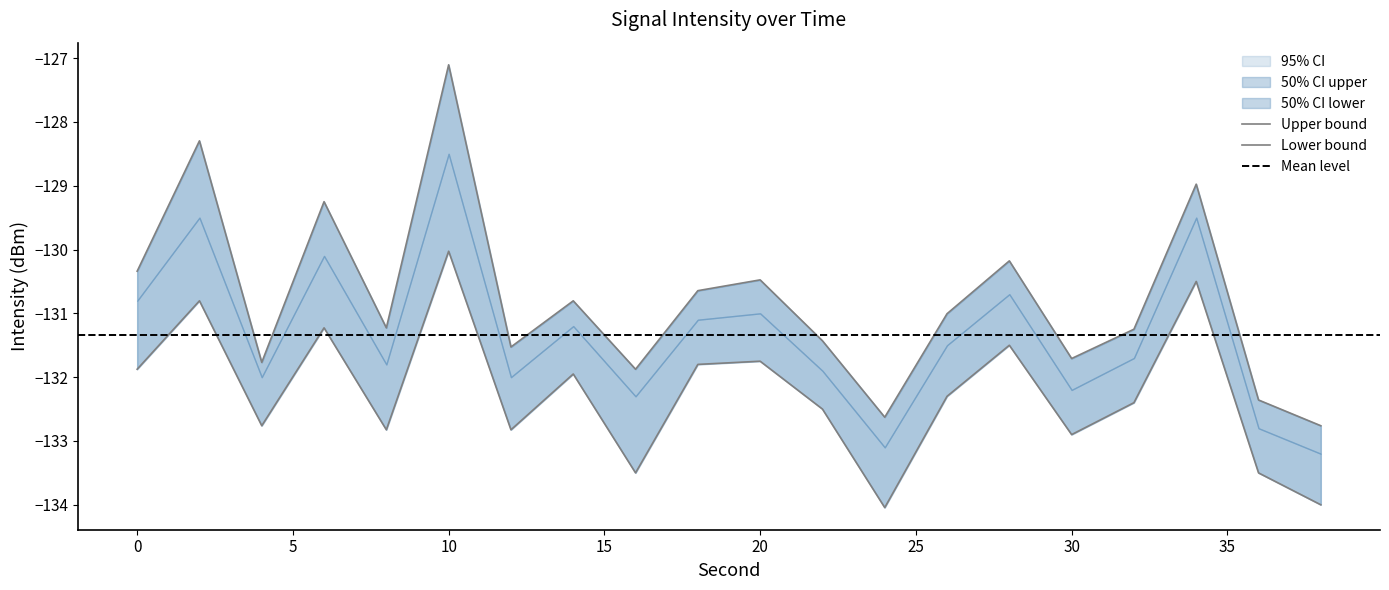

Which label corresponds to the largest value in the chart?

10